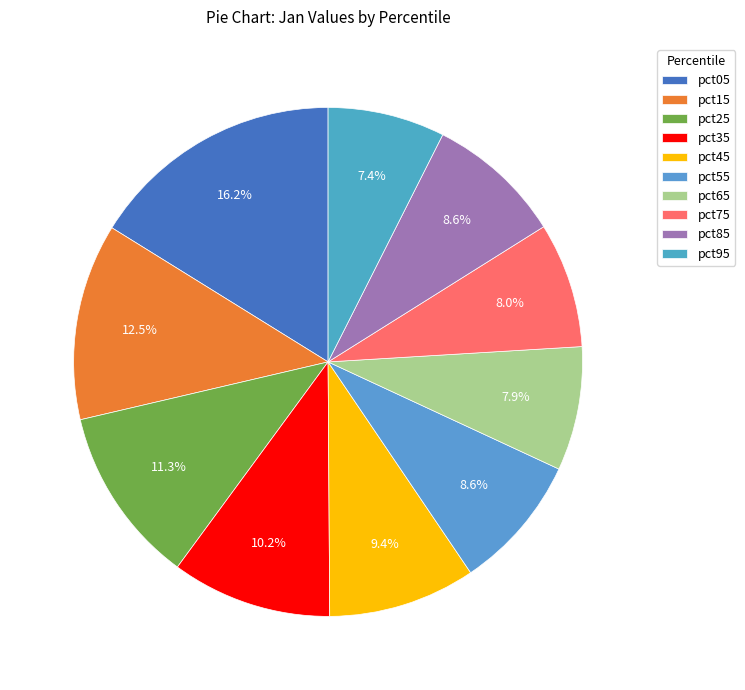

Which category has the biggest portion of the pie?

pct05